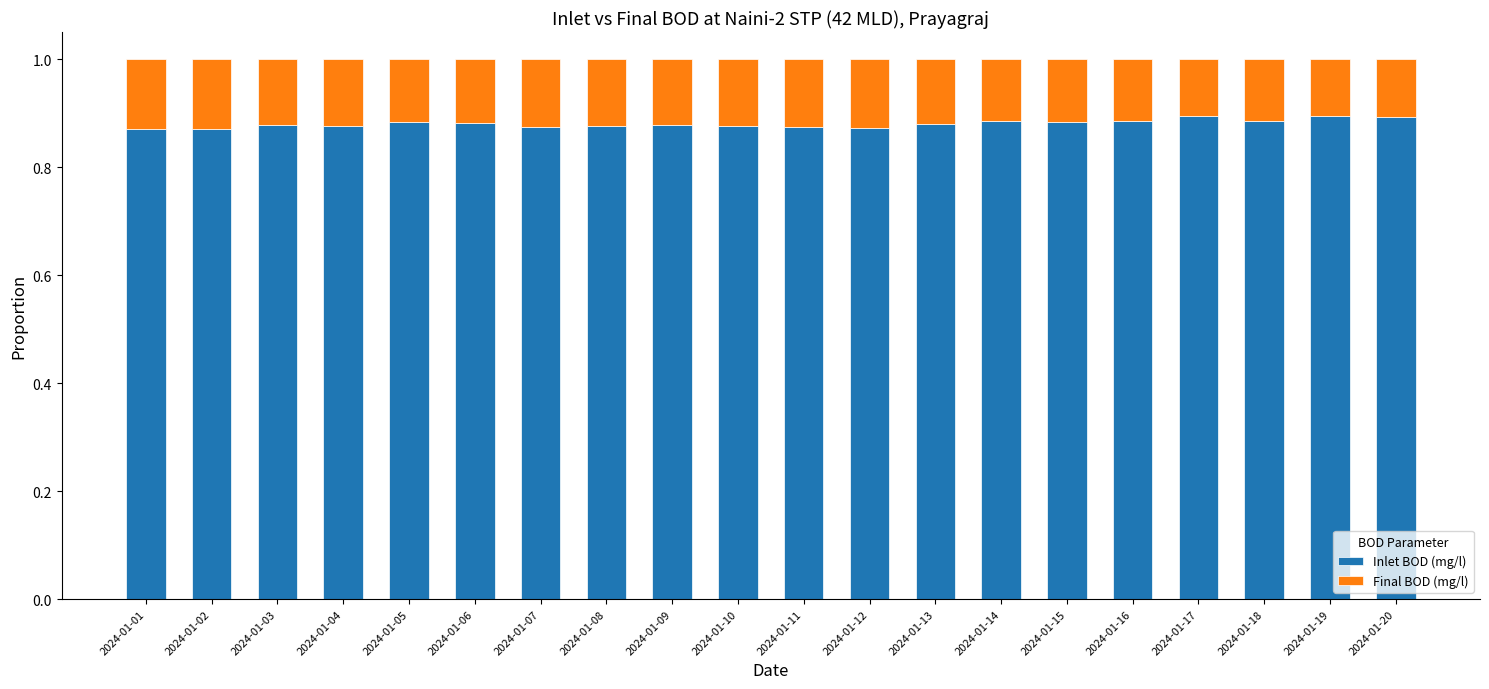

Is it true that Inlet BOD (mg/l) equals 0.9 at 2024-01-10?

True